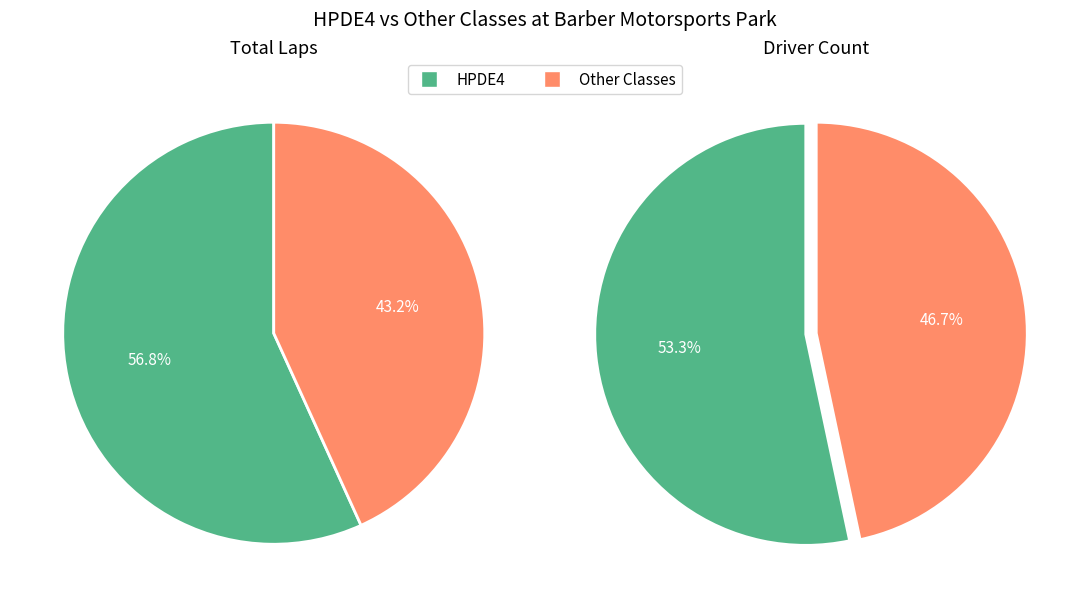

True or false: Spec E46 accounts for 18% of the total.

False